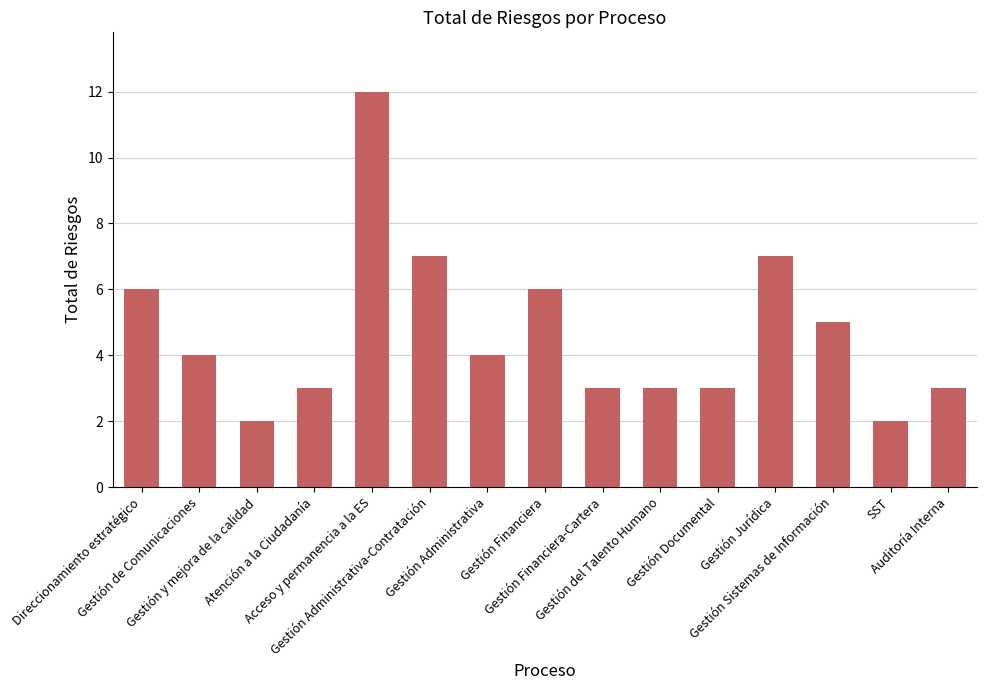

Does the chart contain any negative values?

No